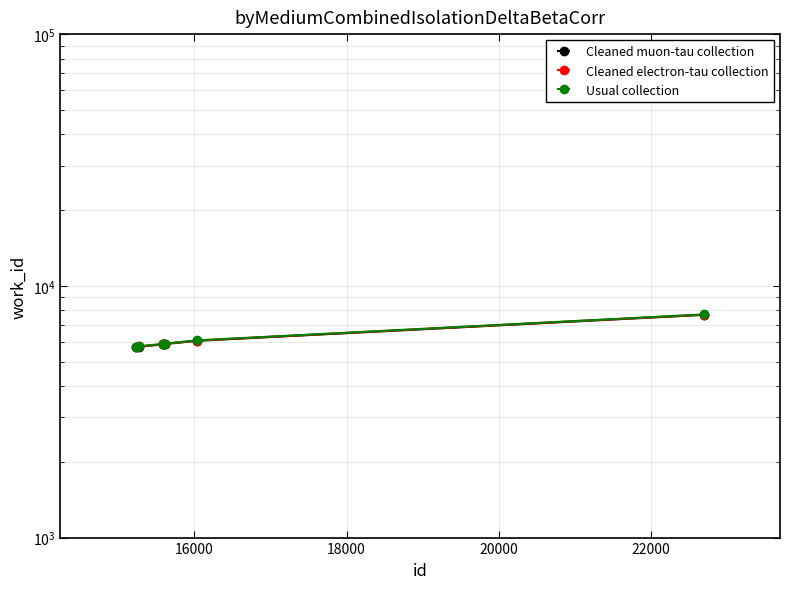

What is the value of the Usual collection point at the 7th from the left?

7670.0